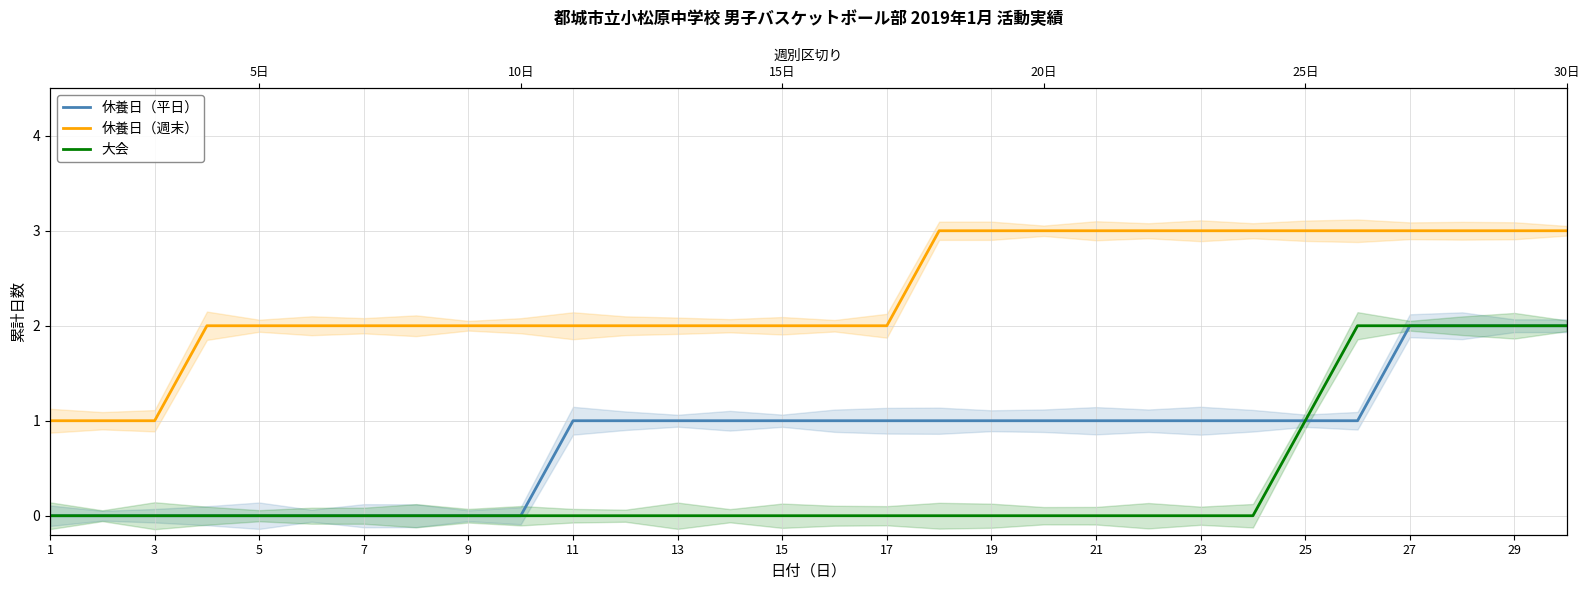

At how many categories does at least one series exceed 1?

27